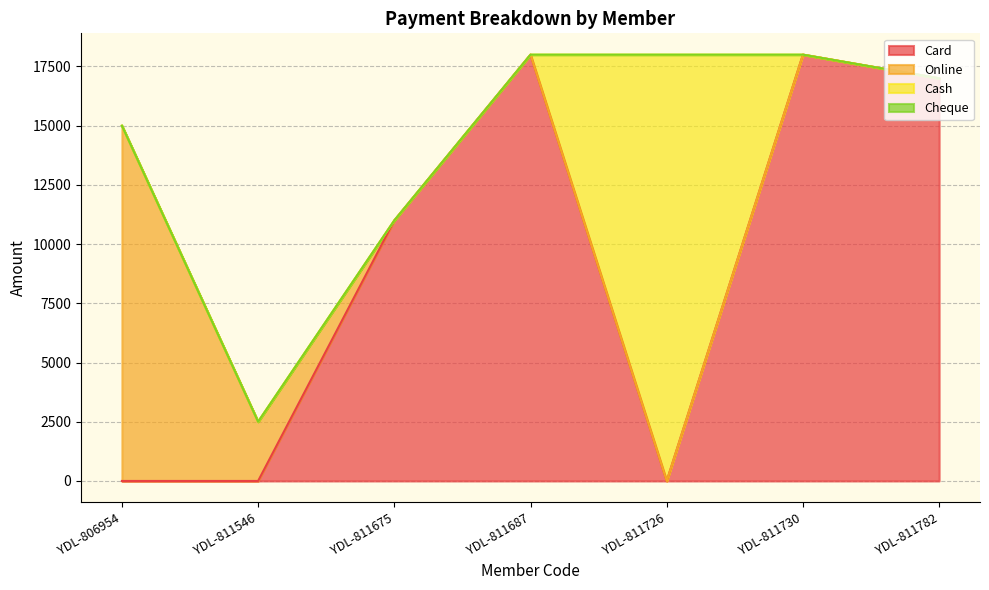

At how many categories does at least one series exceed 15184?

4